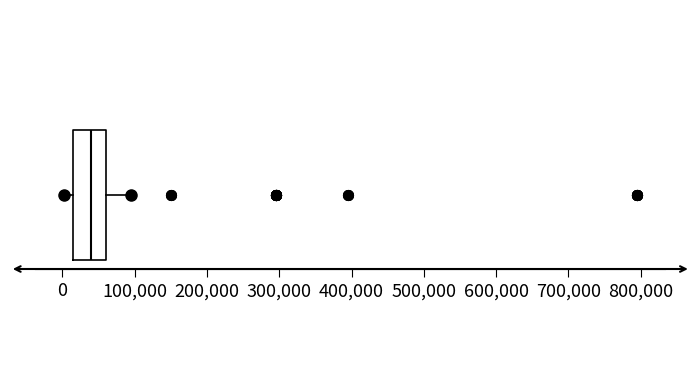

Read this box plot against the x-axis: the position of the median line, the range covered by the box, and the ends of both whiskers. The values are not printed on the chart, so give them approximately, as read against the axis.

median 40000, box 10000 to 60000, whiskers 0 to 90000